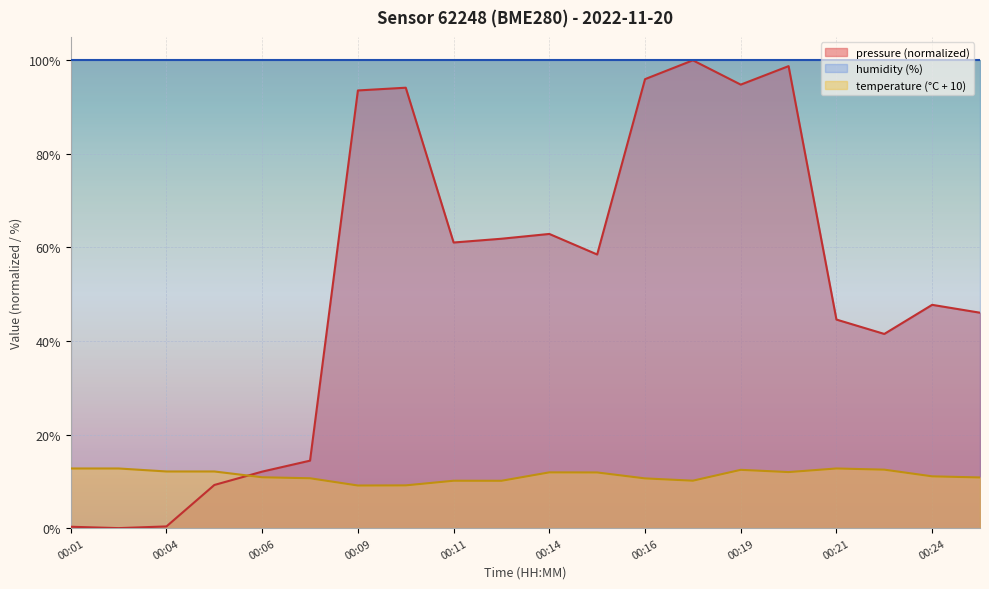

At 00:09, list the series in order from smallest to largest.

temperature (°C + 10), pressure (normalized), humidity (%)